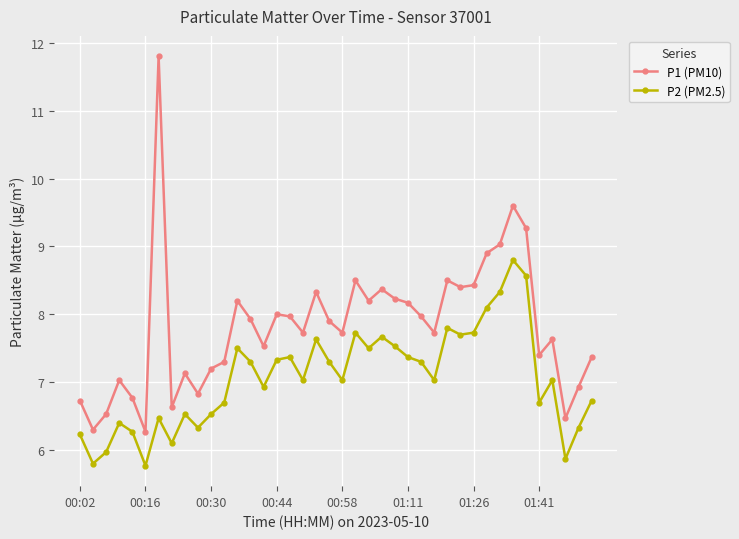

List the series in order of their peak value, lowest first.

P2 (PM2.5), P1 (PM10)